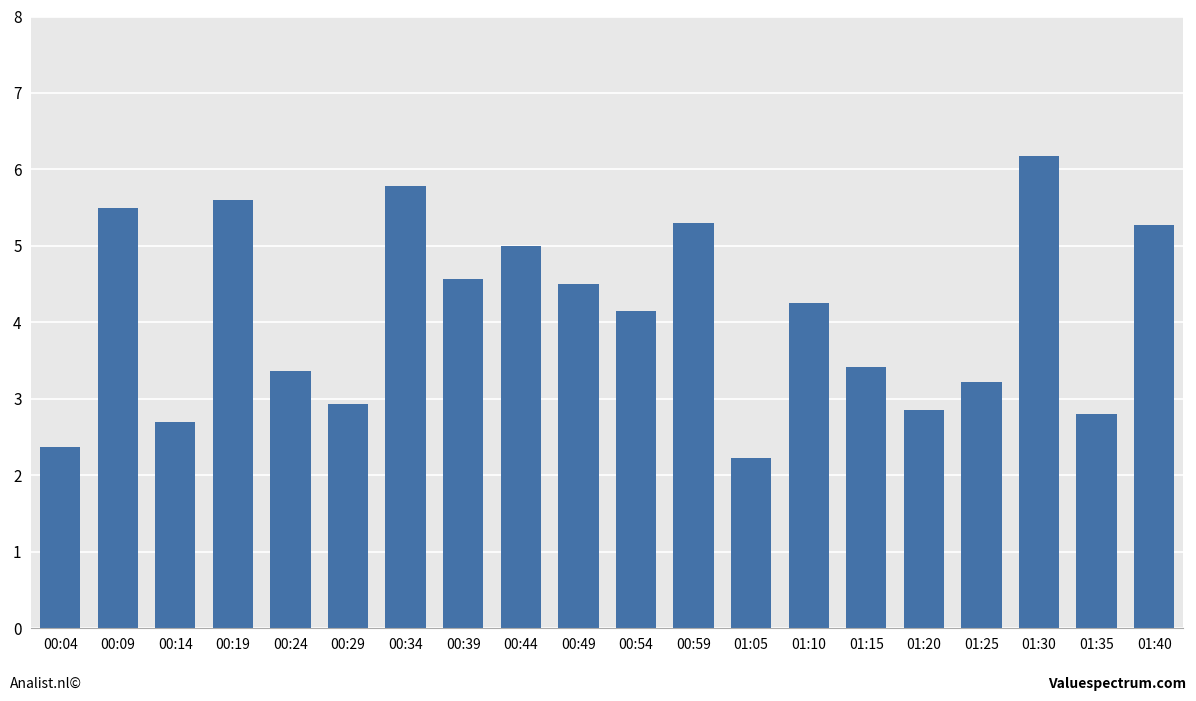

What is the average value?

4.1